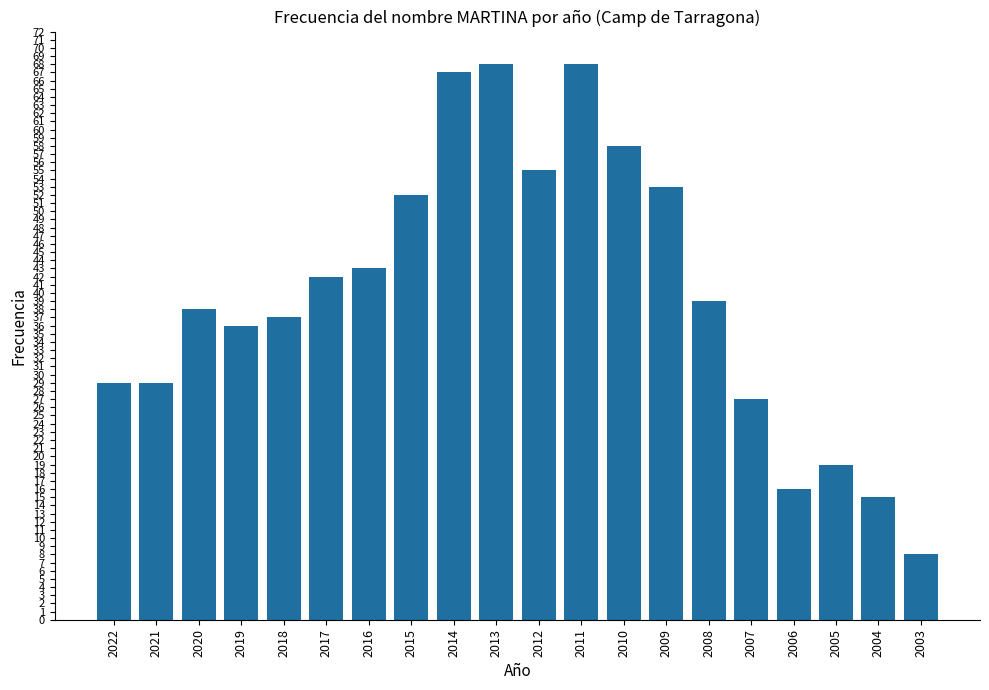

What value does the data have at 2005, to the nearest 10?

20